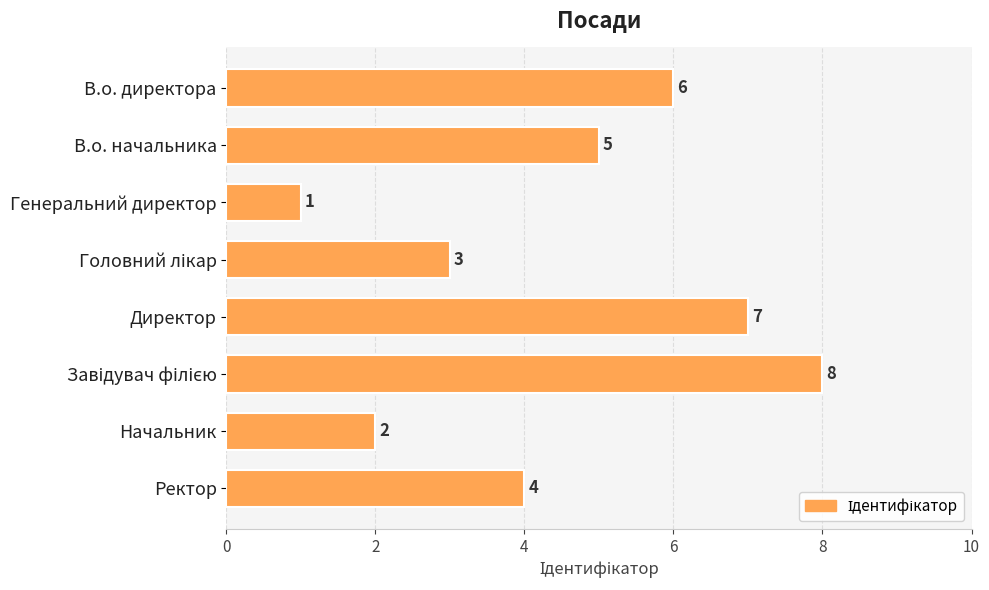

How many series are shown in this chart?

1